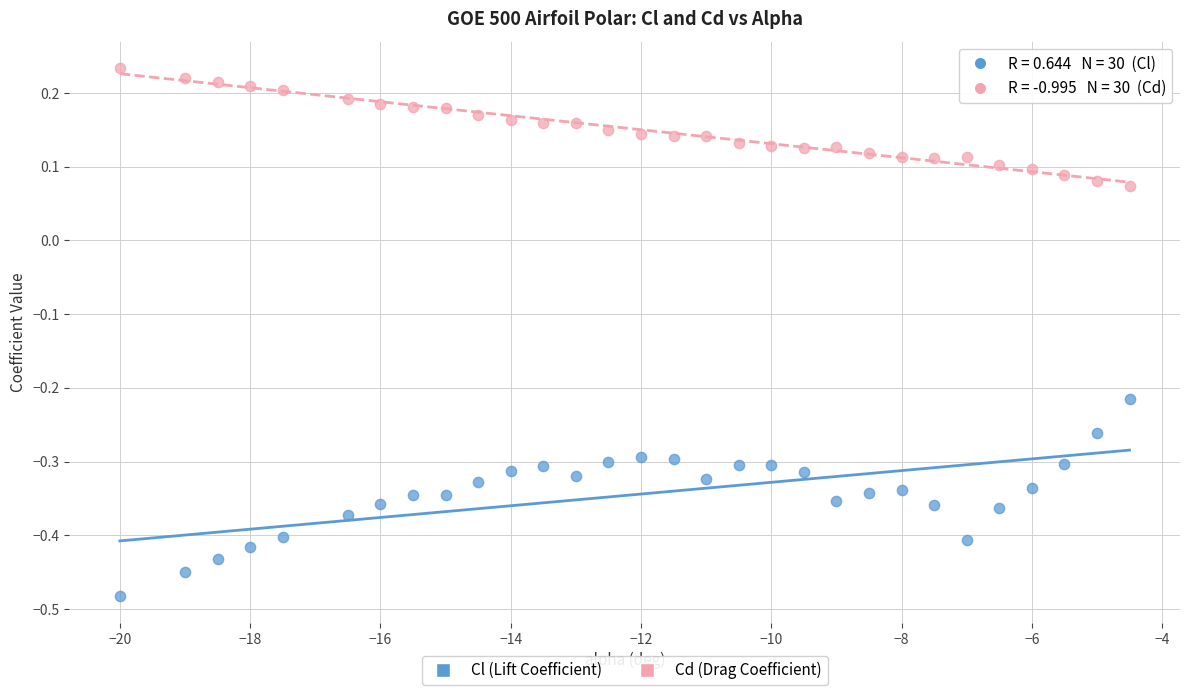

Across all data points, what is the range of X values (max minus min)?

15.5